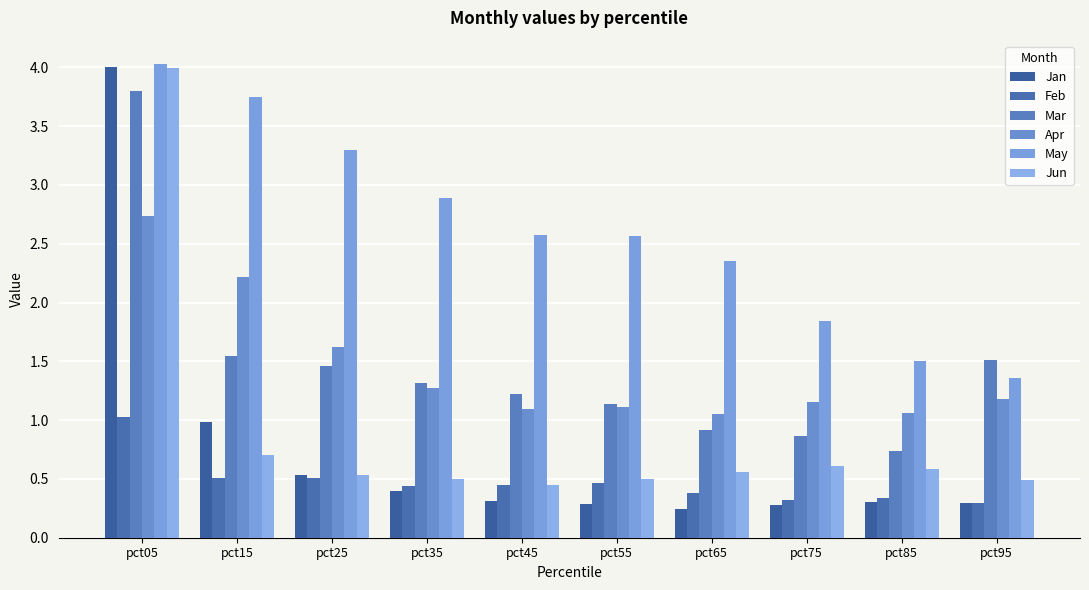

What is the maximum value for Jun?

4.0